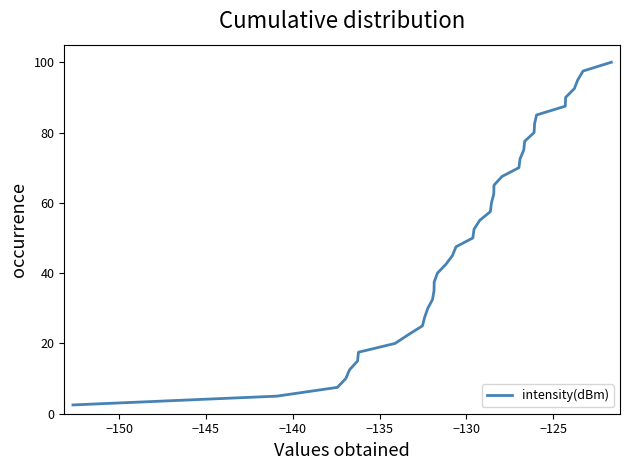

What is the greatest value displayed?

100.0